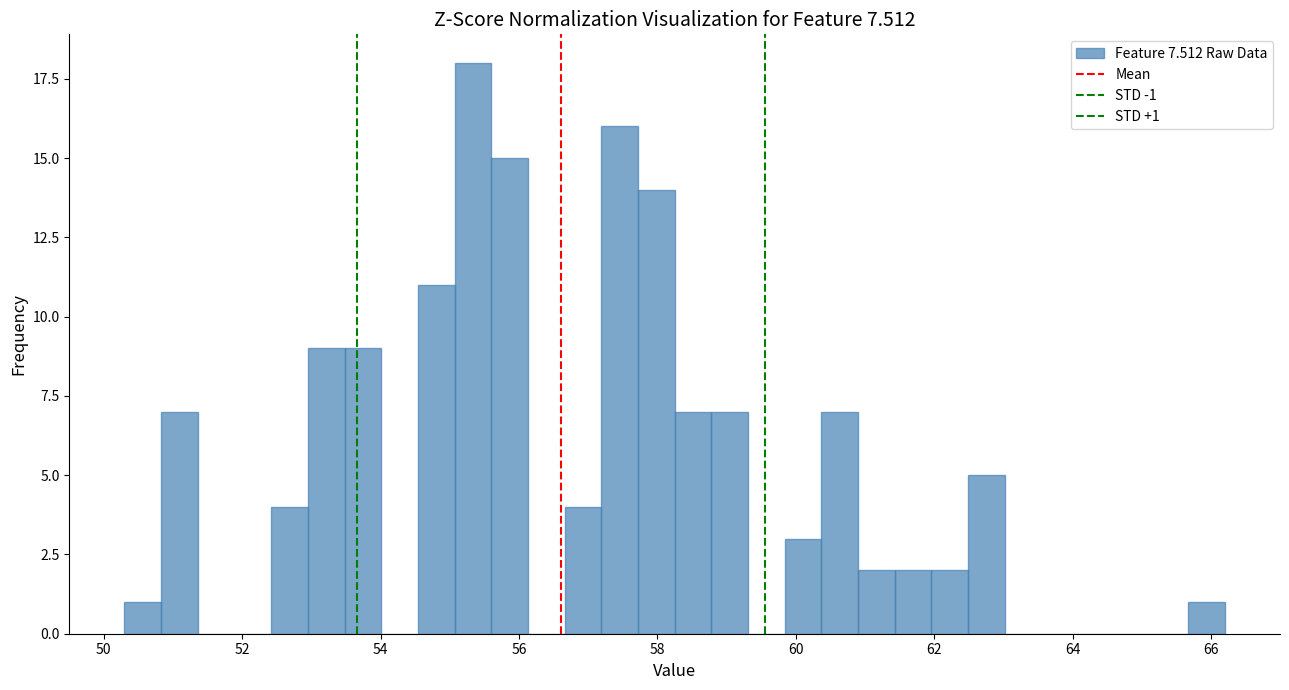

Around what value on the x-axis is the tallest bar? Give the approximate position of its centre, as read against the axis.

55.4